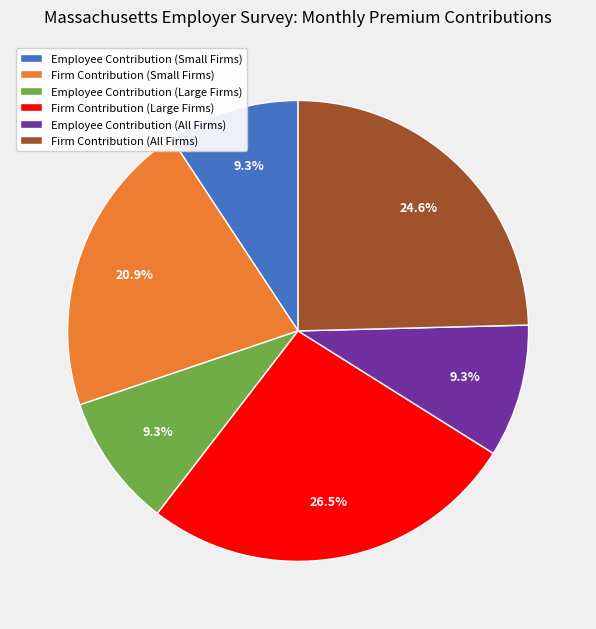

What percentage is NOT represented by Firm Contribution (Small Firms)?

79.1%